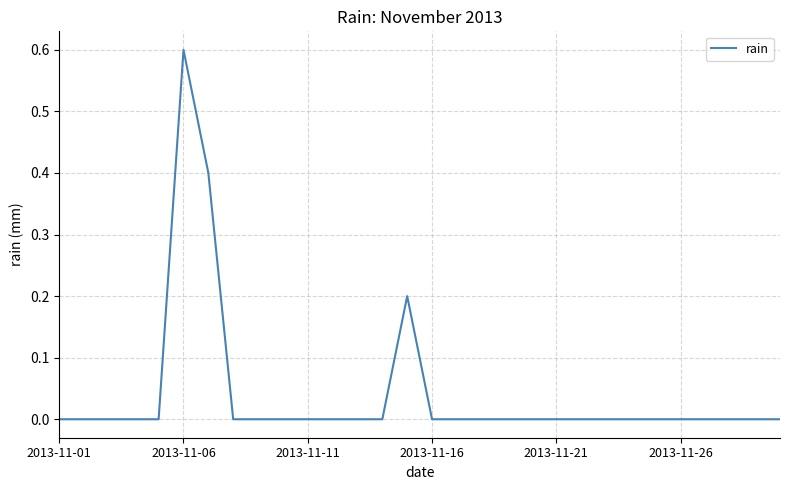

What is the difference between the maximum and minimum values?

0.6